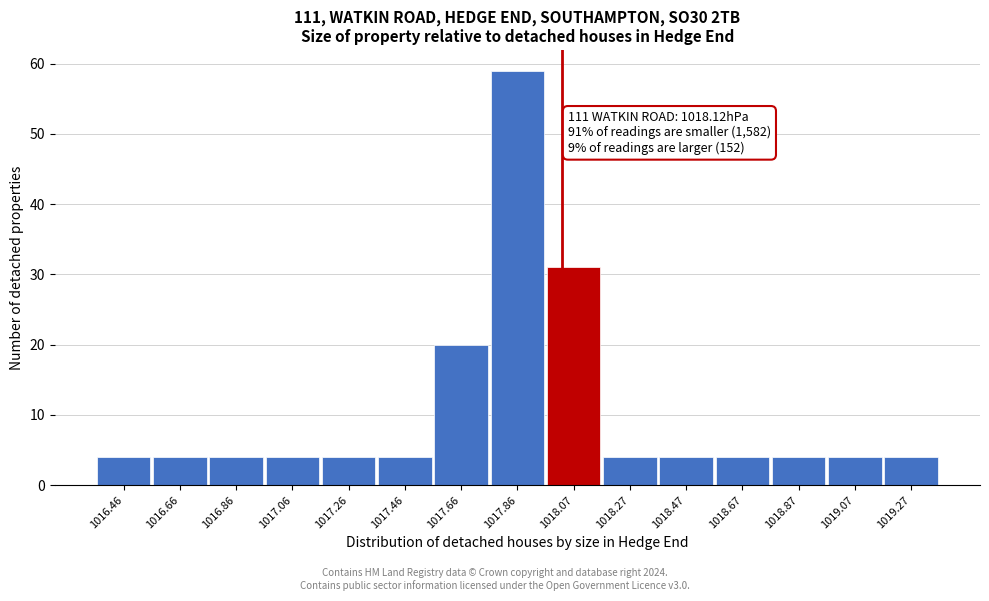

Reading left to right, transcribe all the data shown in this chart.

4	4	4	4	4	4	20	59	31	4	4	4	4	4	4